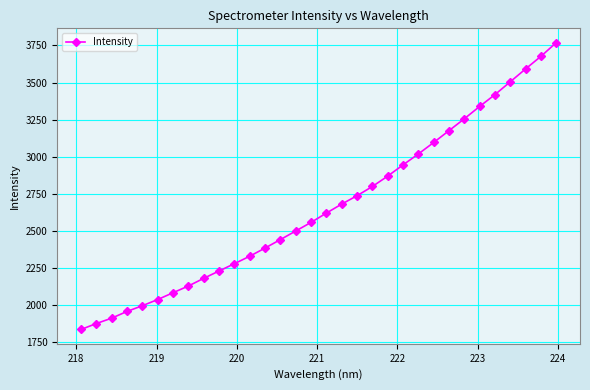

What is the maximum value shown in the chart?

3768.7